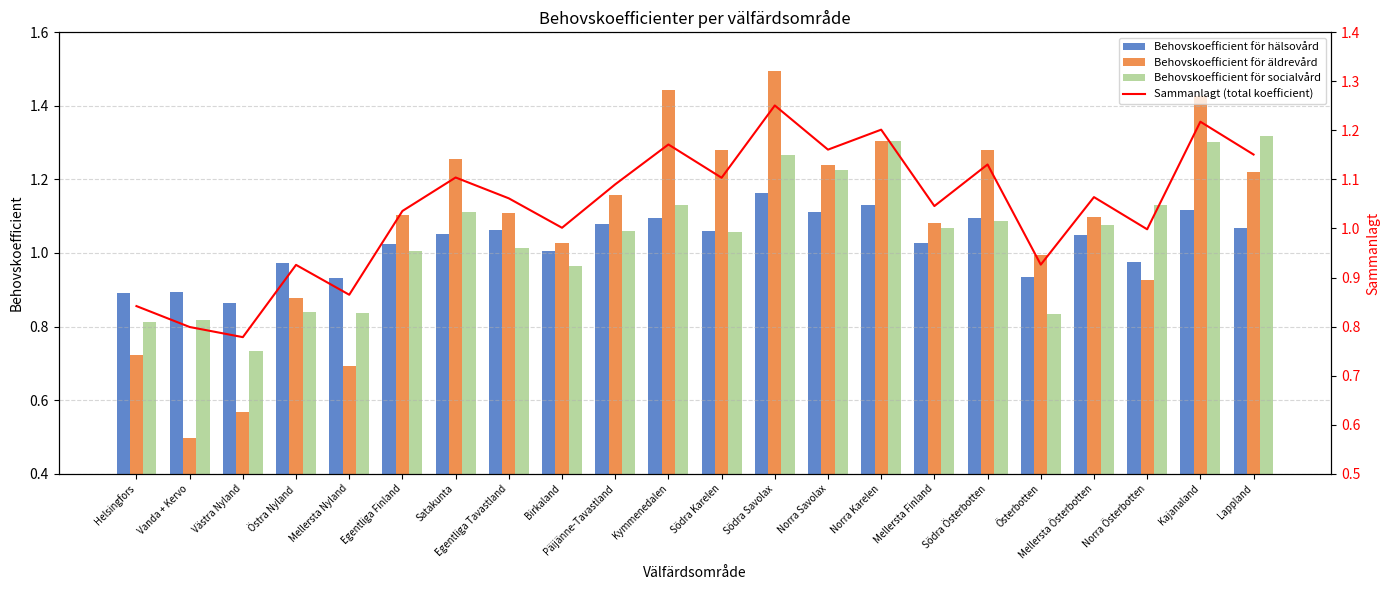

What is the minimum value for Behovskoefficient för äldrevård?

0.5